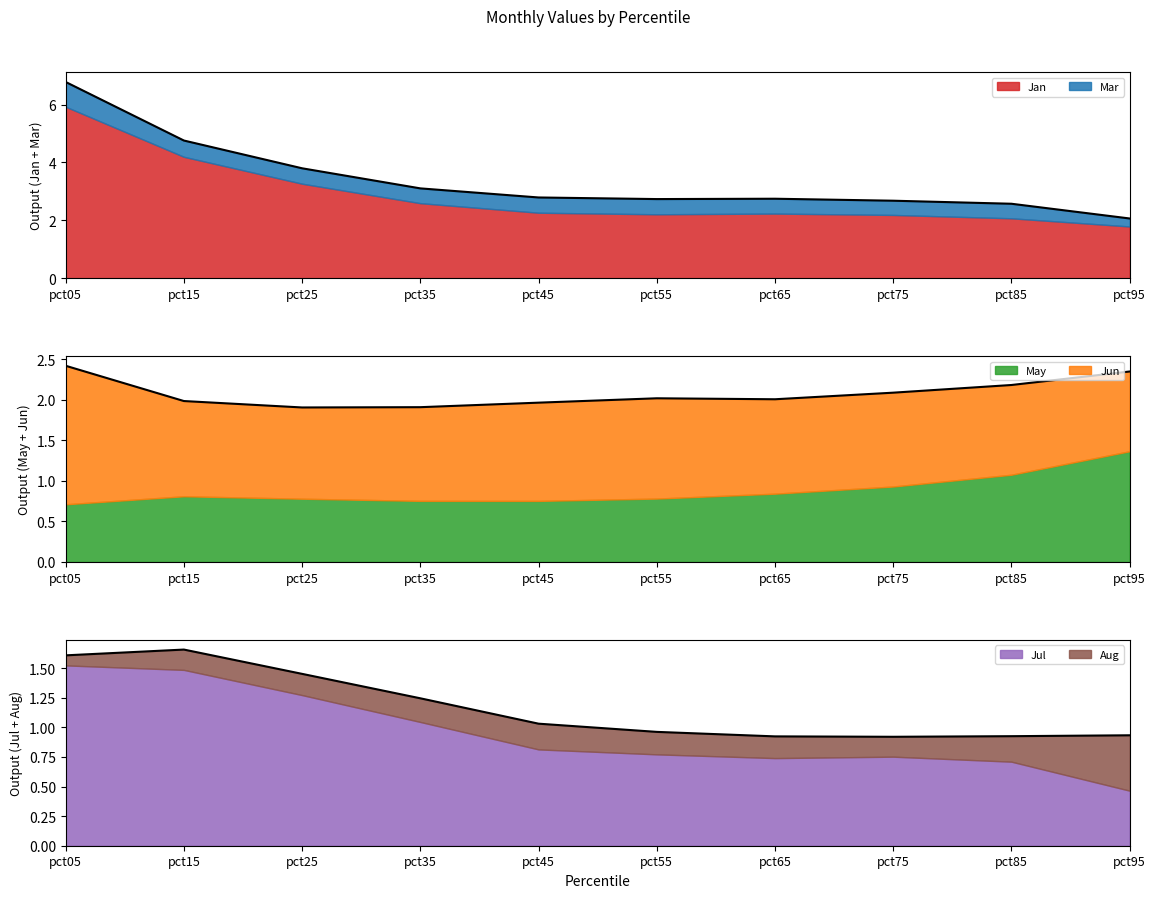

True or false: Mar and Jun cross at least once.

False